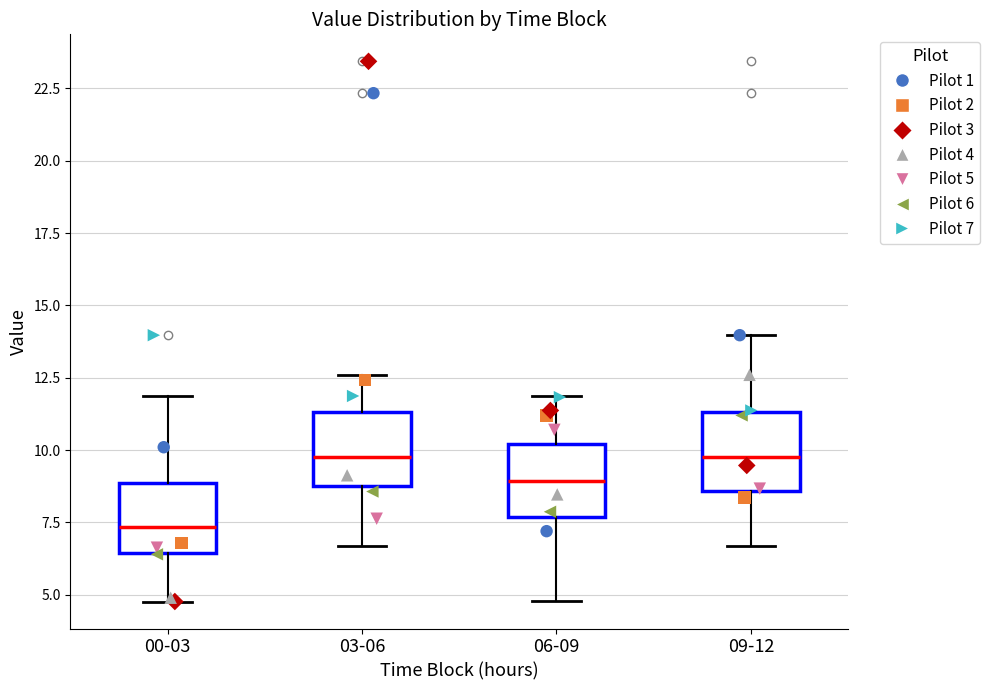

Reading left to right, transcribe this box plot: for each box, give where its median line is, the range the box spans, and where its two whiskers end, as read against the y-axis. The values are not printed on the chart, so give them approximately, as read against the axis.

00-03: median 7.5, box 6.5 to 9.0, whiskers 5.0 to 12.0
03-06: median 10.0, box 9.0 to 11.5, whiskers 6.5 to 12.5
06-09: median 9.0, box 7.5 to 10.0, whiskers 5.0 to 12.0
09-12: median 10.0, box 8.5 to 11.5, whiskers 6.5 to 14.0